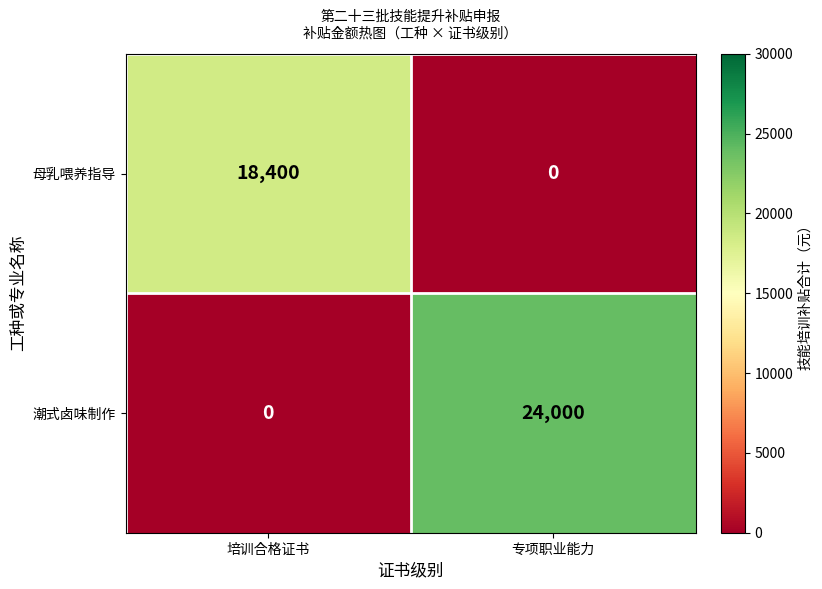

Which series has the largest total across all categories?

潮式卤味制作